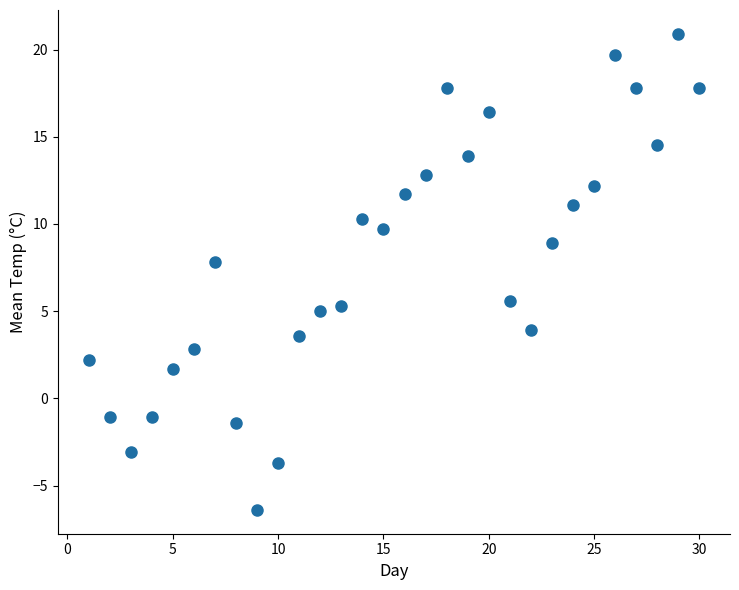

What Y value in the scatter plot is closest to 7?

7.8